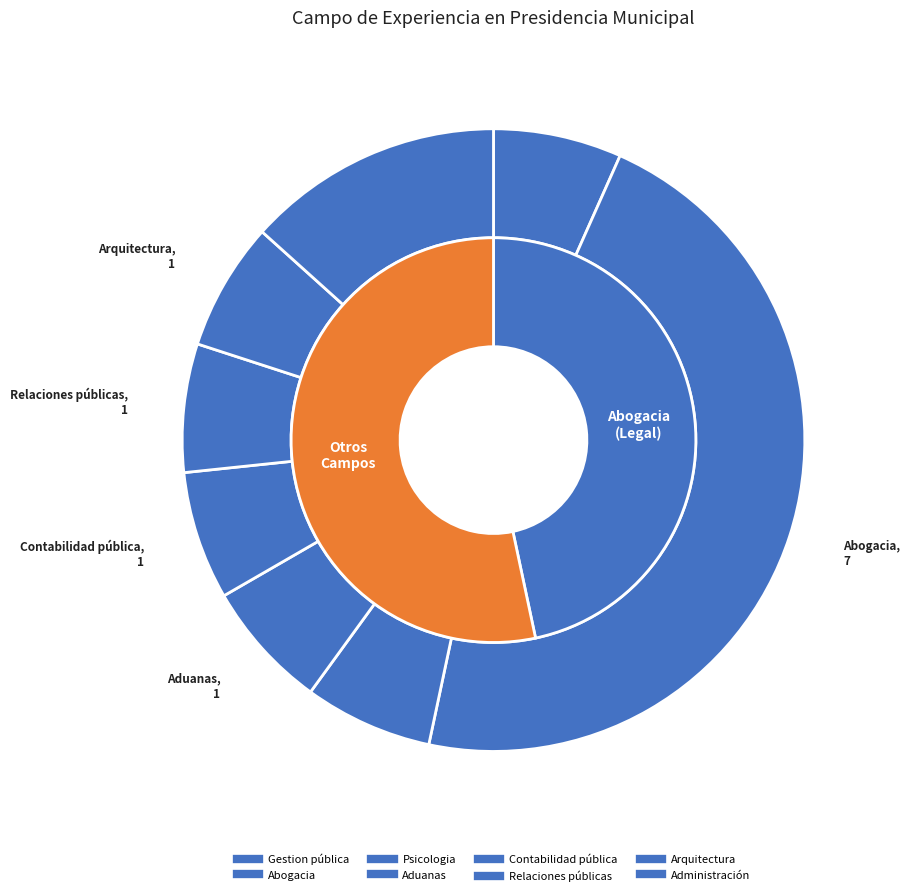

Do Gestion pública and Psicologia together represent more than half of the pie?

No